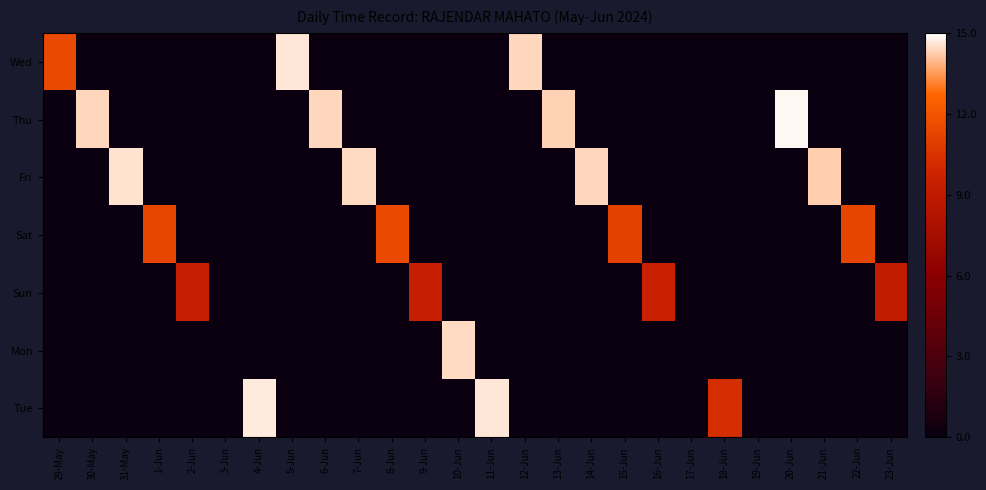

At which category is the sum across all series the highest?

20-Jun